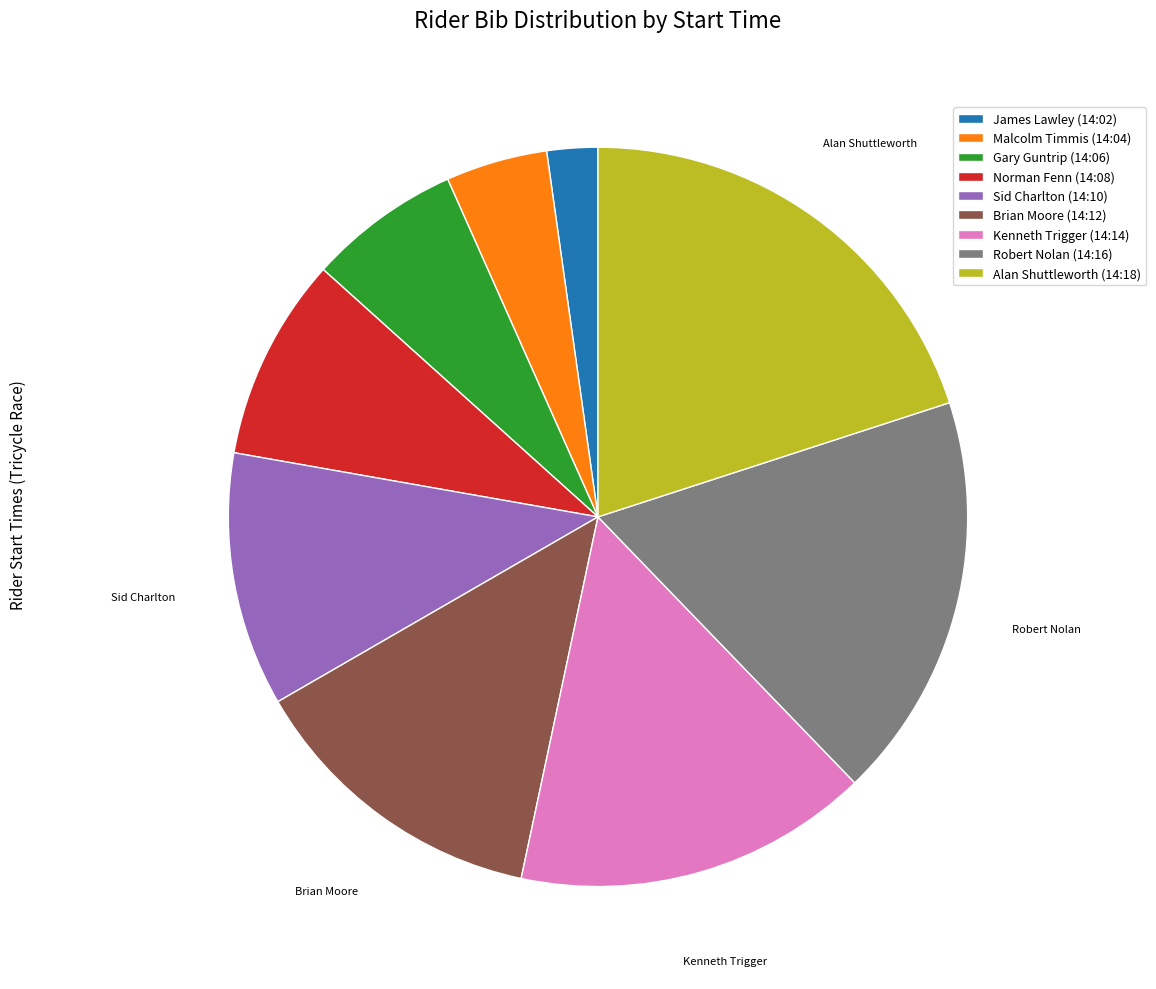

True or false: Alan Shuttleworth (14:18) accounts for 27% of the total.

False